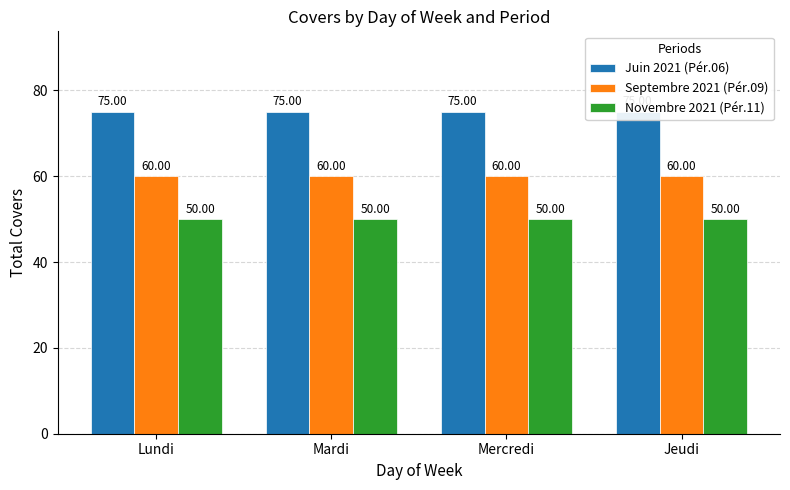

True or false: Novembre 2021 (Pér.11) has a value of 50 at Lundi.

True